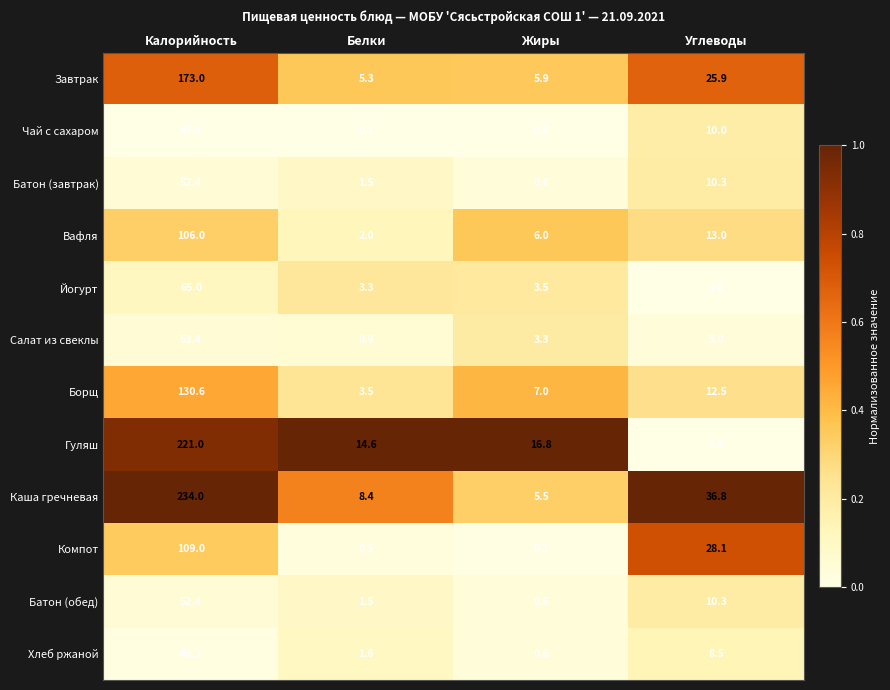

At which category does the chart reach its minimum across all series?

Жиры